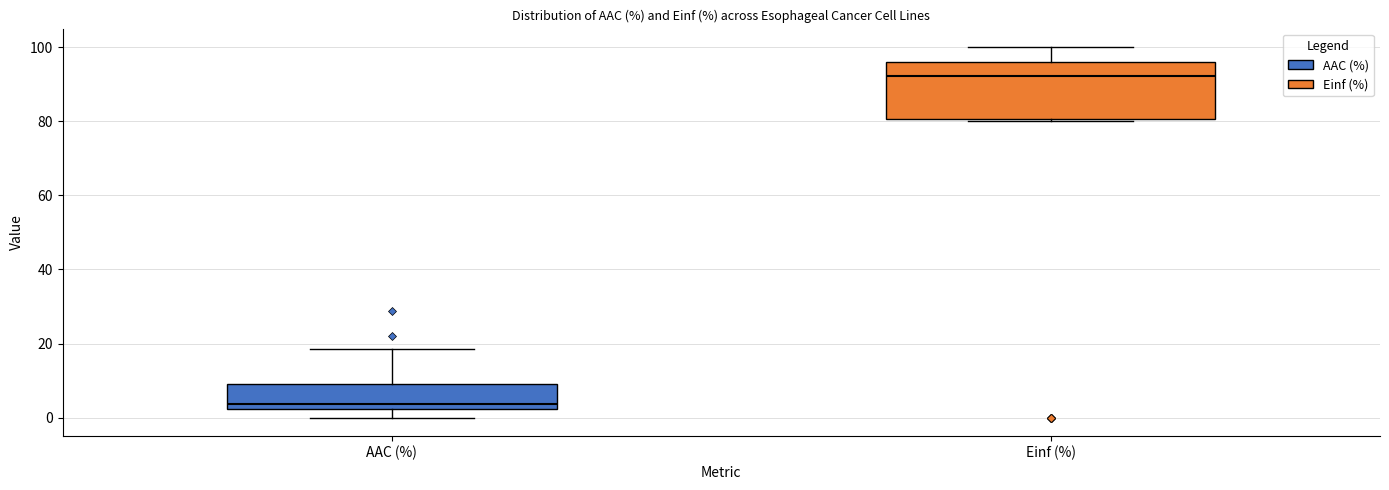

Comparing the boxes themselves (not the whiskers), which one is the tallest?

Einf (%)